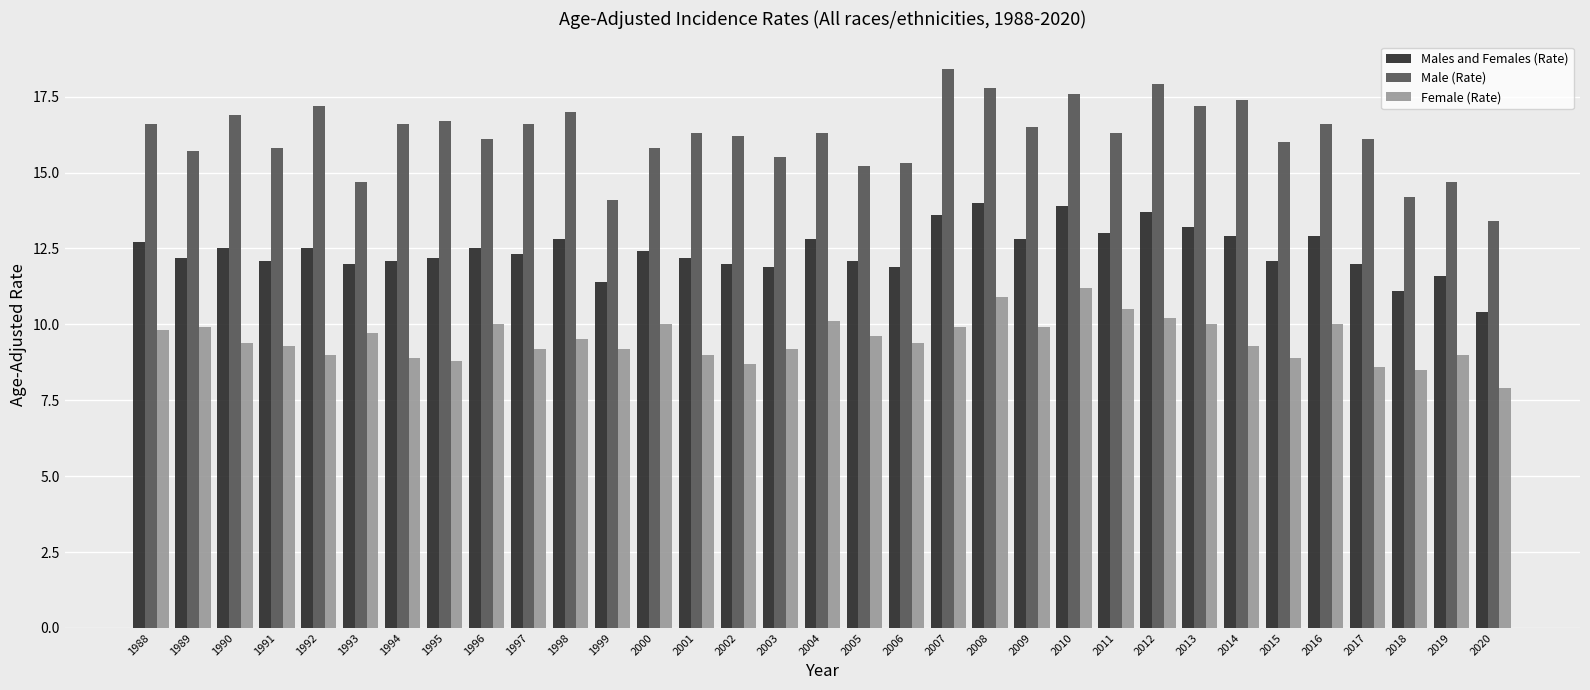

At 2017, list the series in order from largest to smallest.

Male (Rate), Males and Females (Rate), Female (Rate)